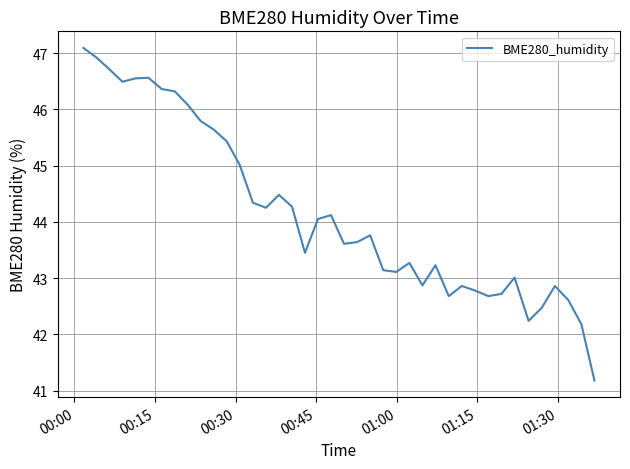

Count the number of categories in the chart.

40